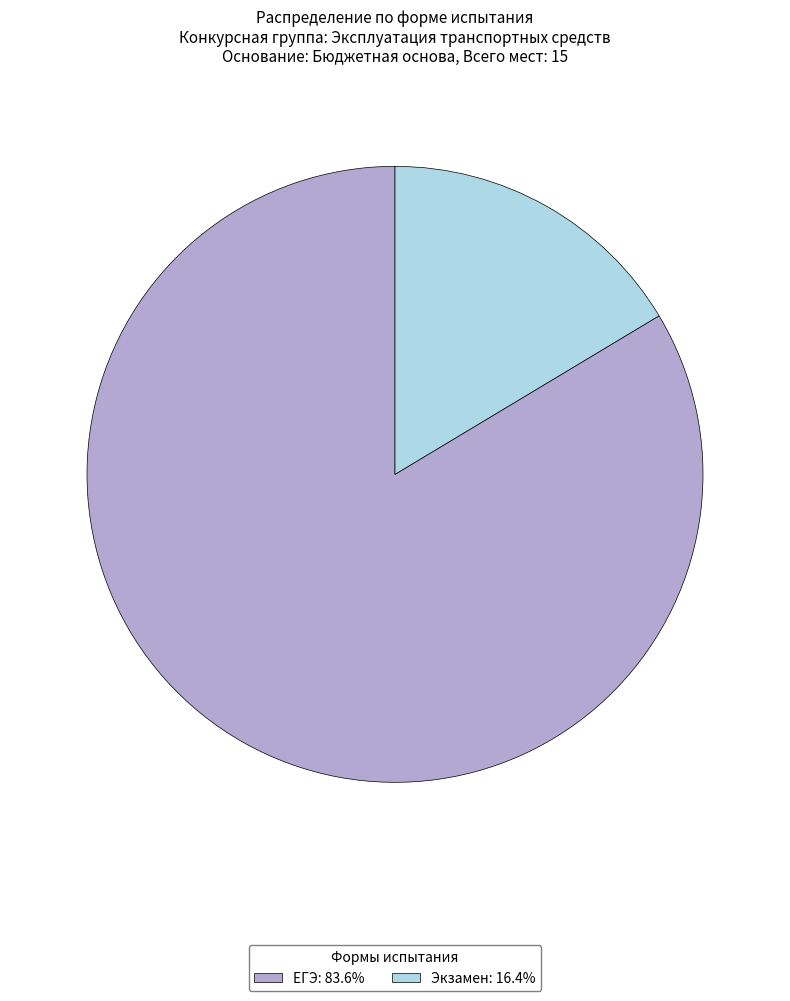

Do Экзамен and ЕГЭ together represent more than half of the pie?

Yes